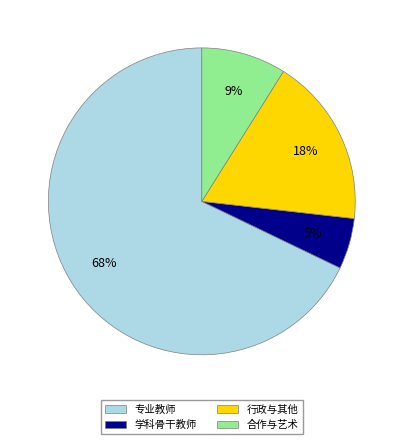

To the nearest percent, what is the difference between the largest and smallest slice percentages?

63%